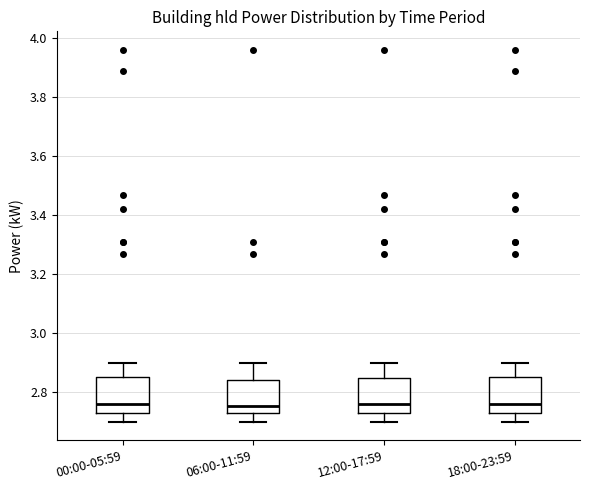

Reading left to right, transcribe this box plot: for each box, give where its median line is, the range the box spans, and where its two whiskers end, as read against the y-axis. The values are not printed on the chart, so give them approximately, as read against the axis.

00:00-05:59: median 2.76, box 2.74 to 2.86, whiskers 2.70 to 2.90
06:00-11:59: median 2.76, box 2.74 to 2.84, whiskers 2.70 to 2.90
12:00-17:59: median 2.76, box 2.74 to 2.86, whiskers 2.70 to 2.90
18:00-23:59: median 2.76, box 2.74 to 2.86, whiskers 2.70 to 2.90